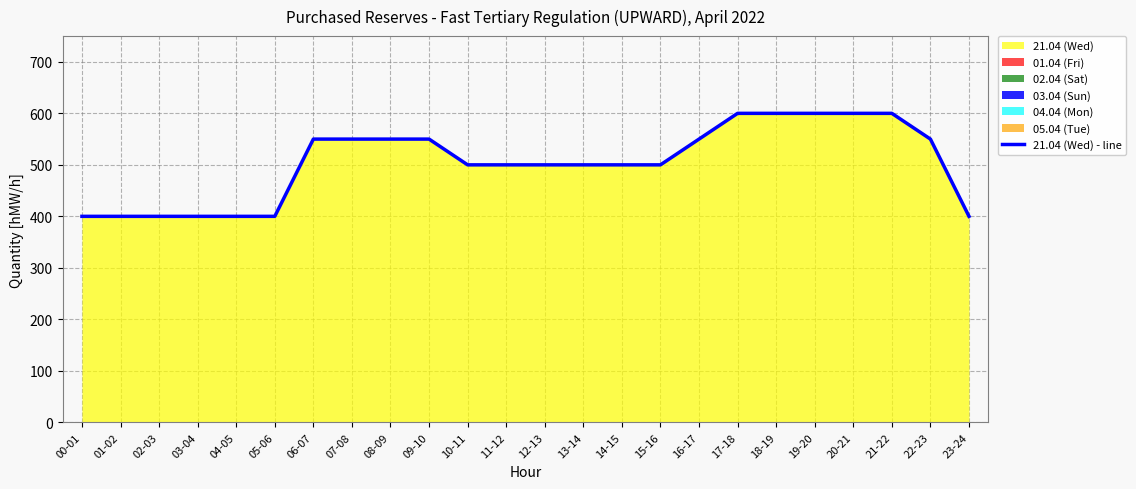

Does the chart have visible grid lines?

Yes